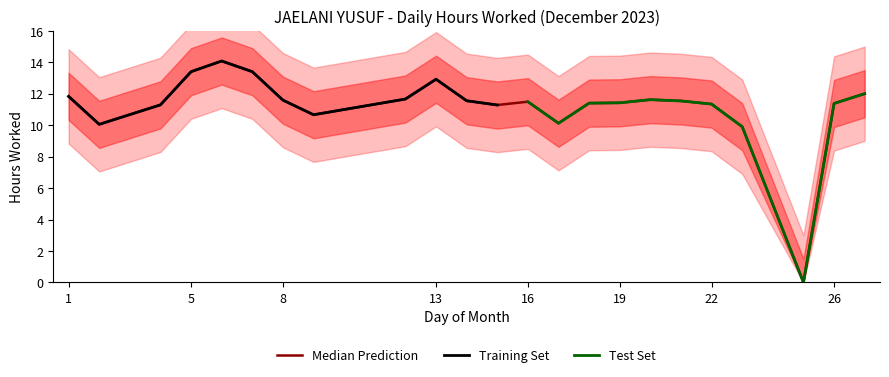

Is this an area chart (filled region under the line)?

No